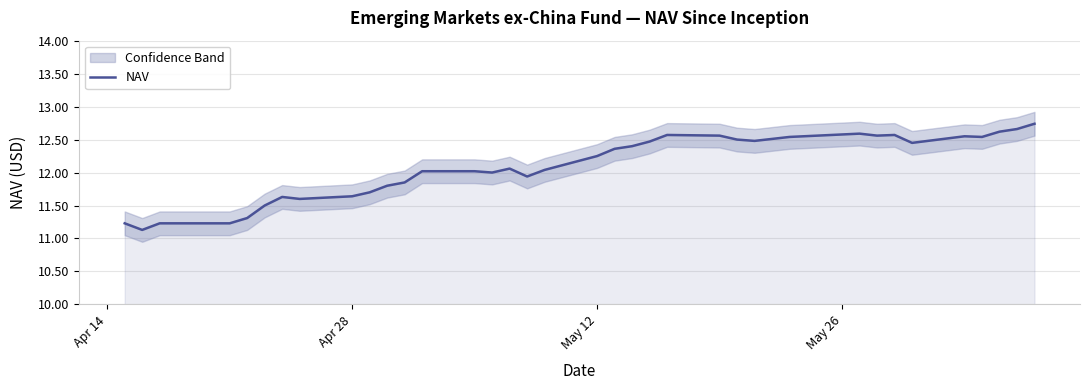

What is the difference between the second highest and minimum values?

1.5